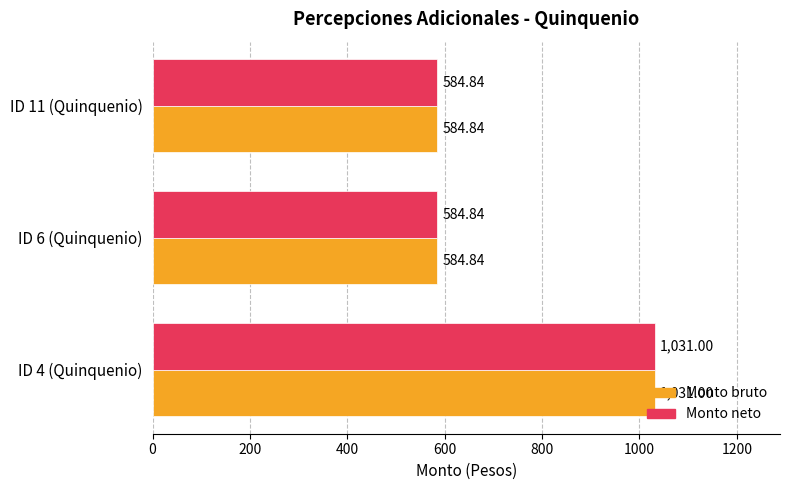

At which category is the sum across all series the highest?

ID 4 (Quinquenio)